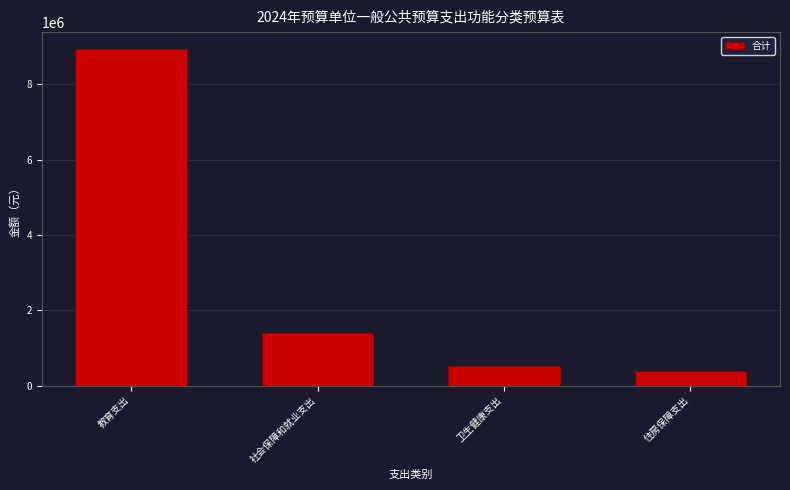

Reading left to right, transcribe all the data shown in this chart.

8940559.4	1396147.0	524128.0	381539.0